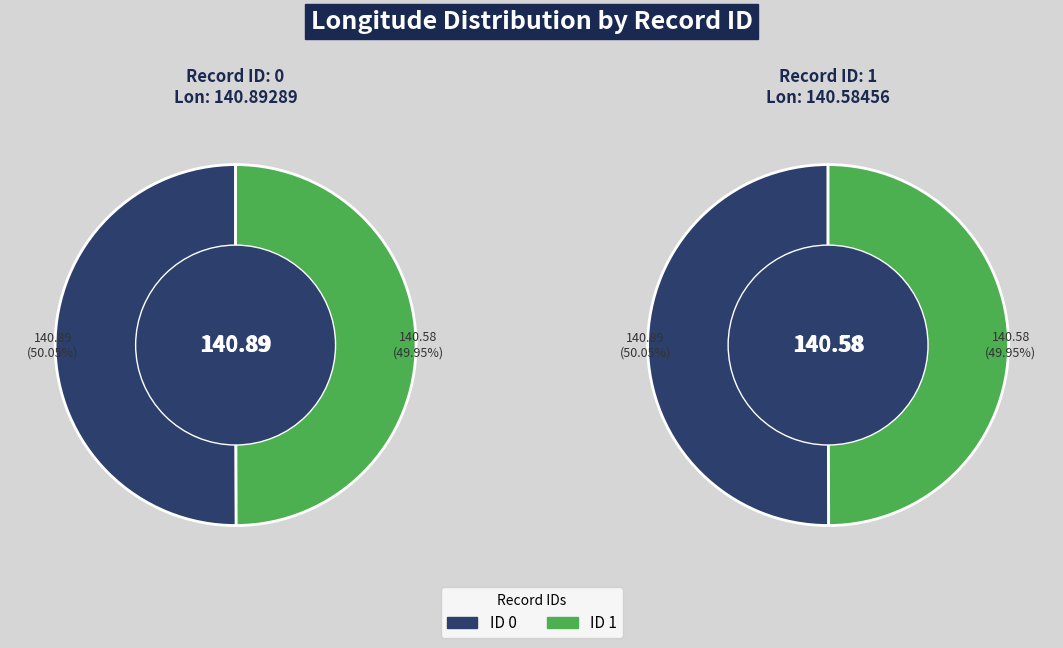

Count the number of slices in the pie.

2